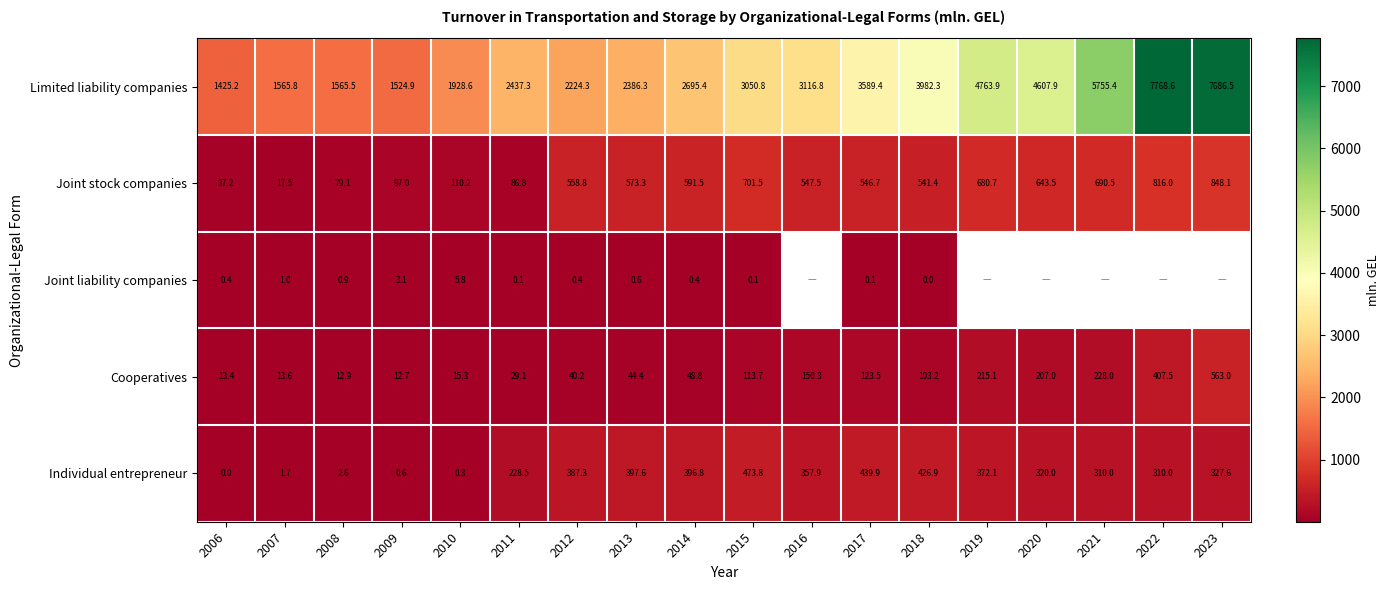

How many data points in Limited liability companies are above 3050?

9